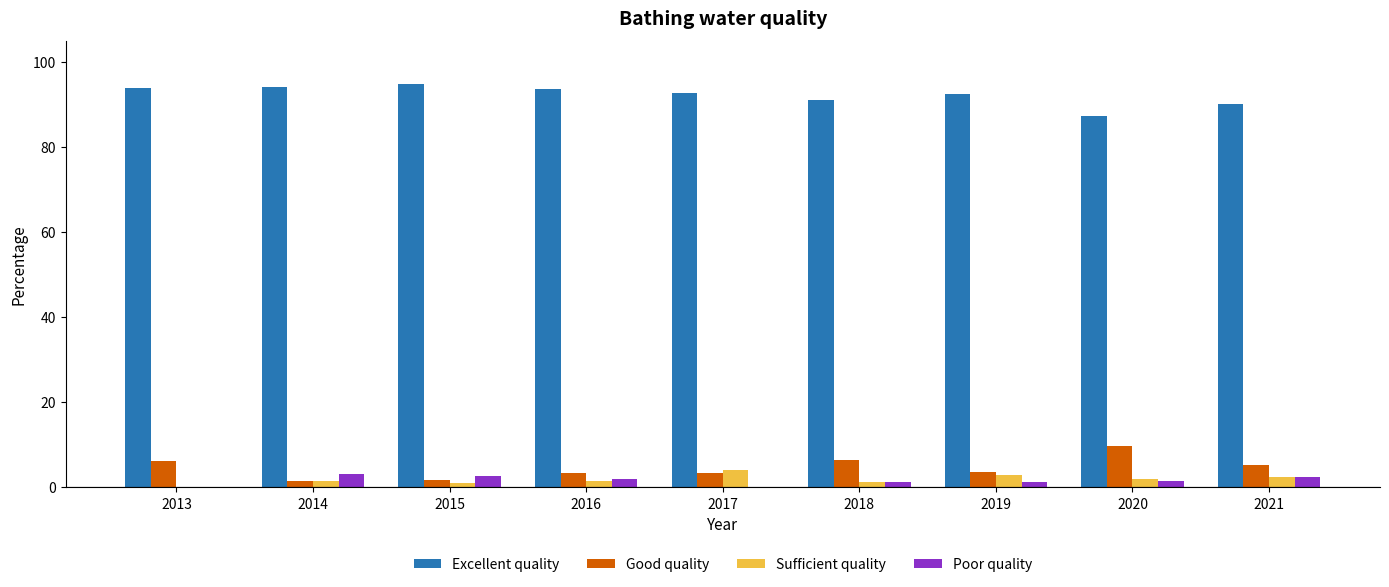

What is the spread (max minus min) of values at 2013?

93.8